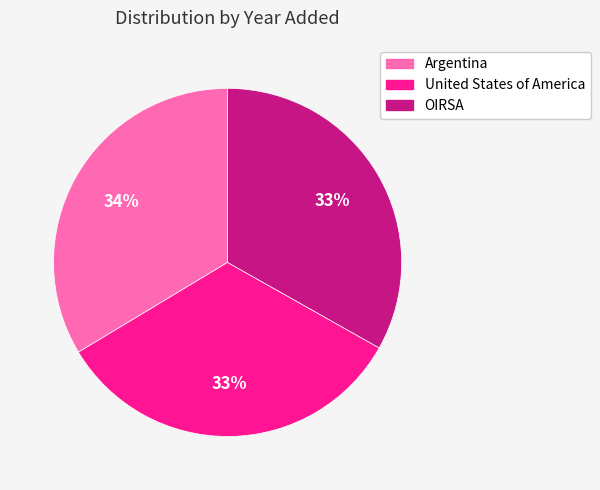

Combined, do Argentina and OIRSA account for over 50%?

Yes